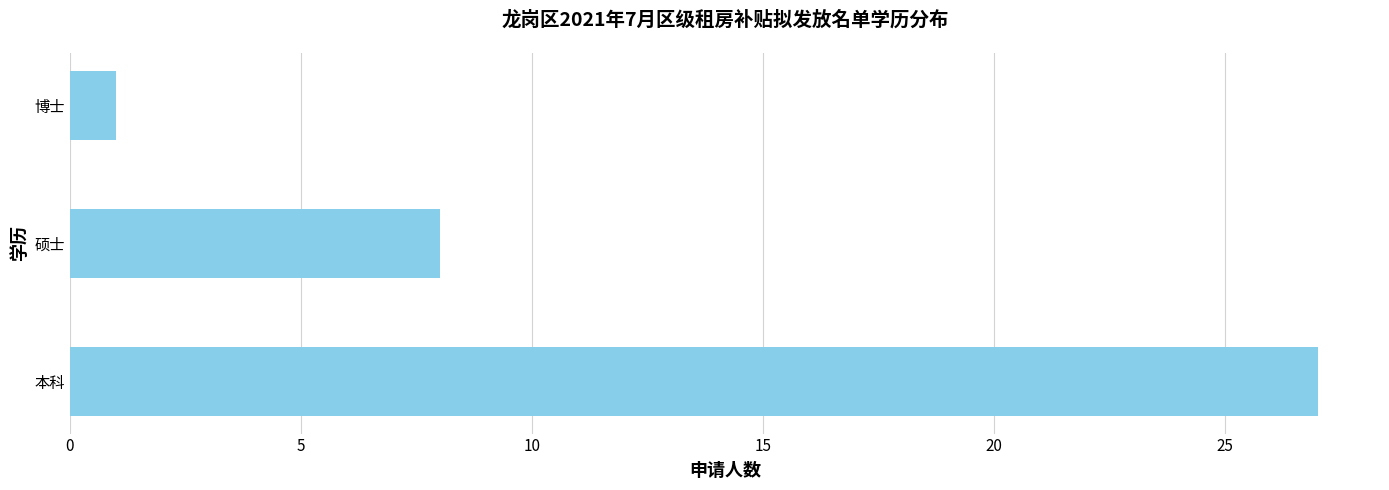

List the labels in order of value, largest first.

本科, 硕士, 博士